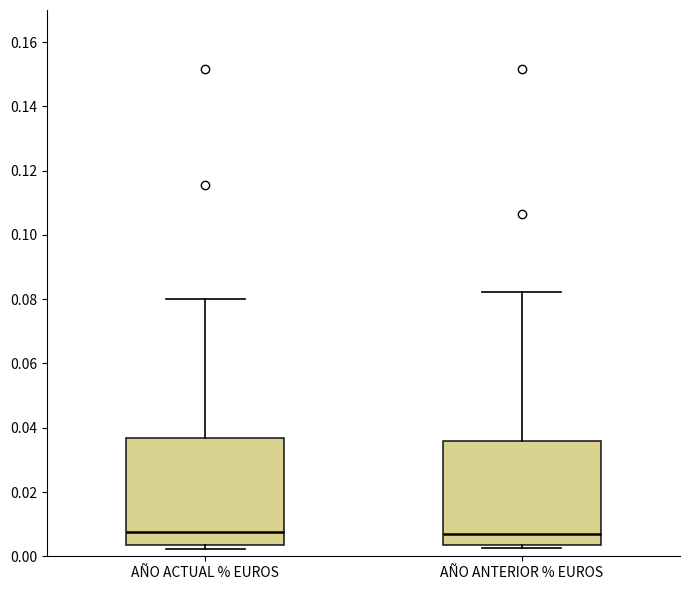

Where is the upper edge of the box for AÑO ACTUAL % EUROS on the y-axis? The values are not printed on the chart, so give them approximately, as read against the axis.

0.036